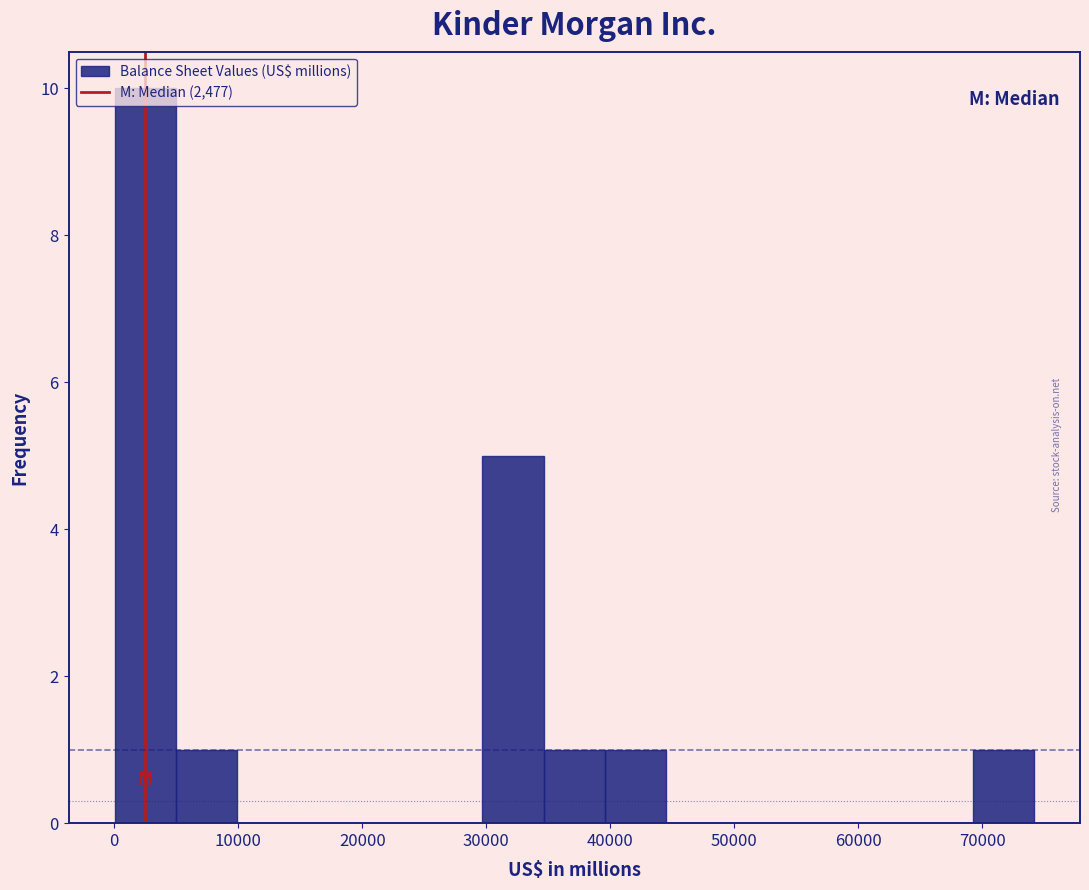

Over which range of the x-axis is the bar tallest?

0 to 5000